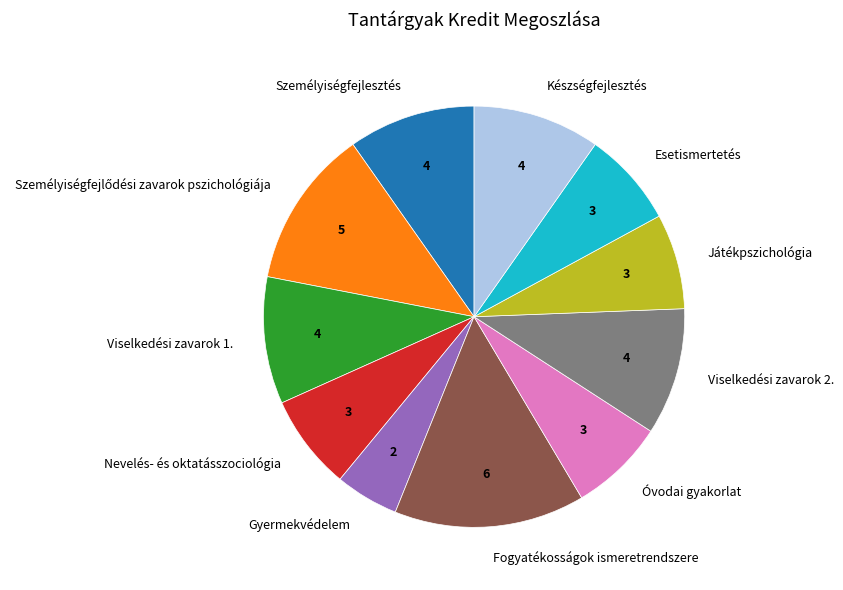

Do Játékpszichológia and Óvodai gyakorlat together represent more than half of the pie?

No